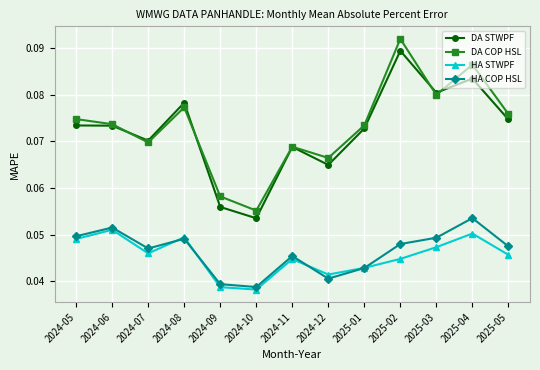

True or false: DA COP HSL and DA STWPF cross at least once.

True